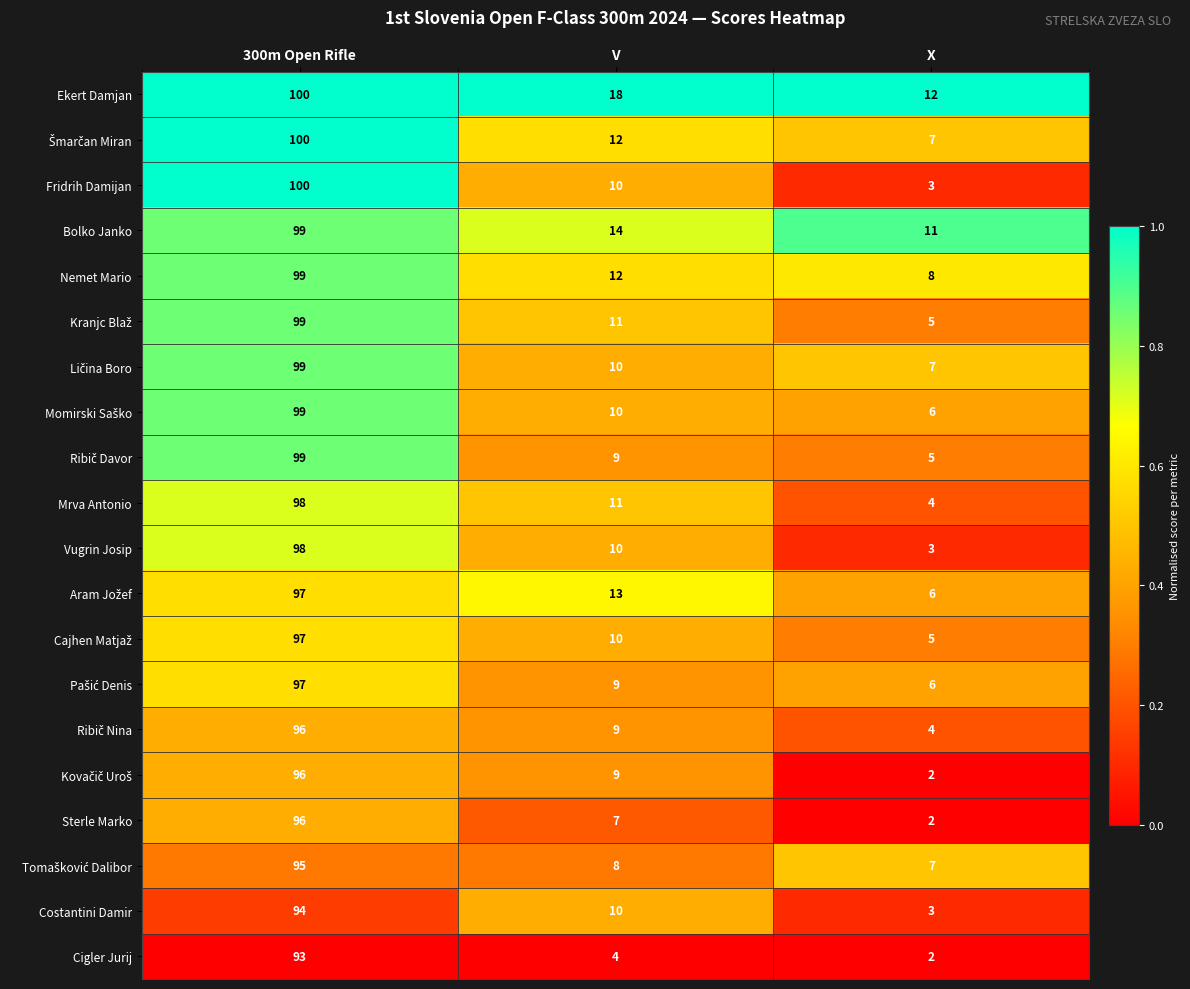

The Fridrih Damijan series shows 10 at V. True or false?

True